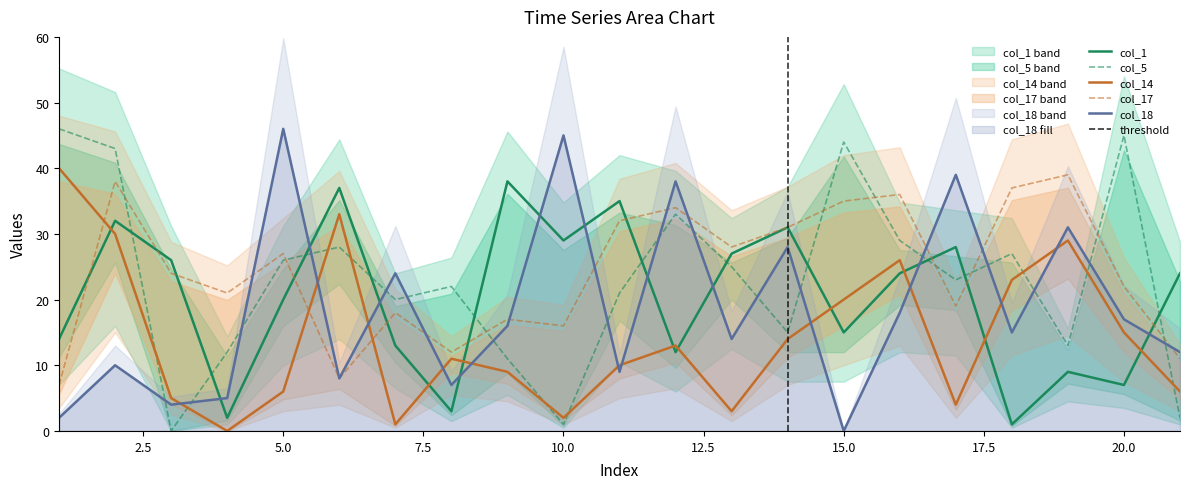

Which series has the largest range (max minus min)?

col_5